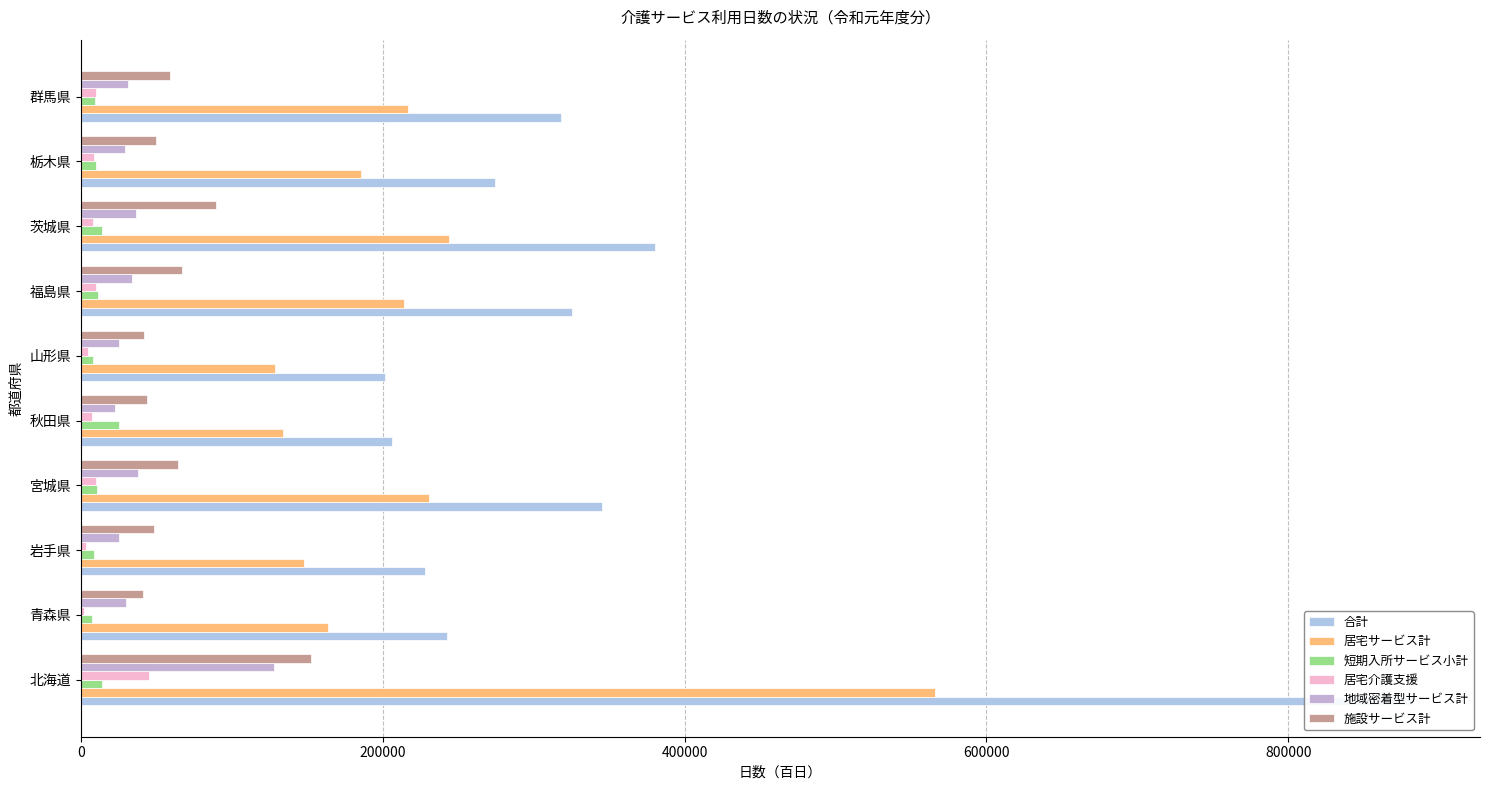

Which series has the largest range (max minus min)?

合計